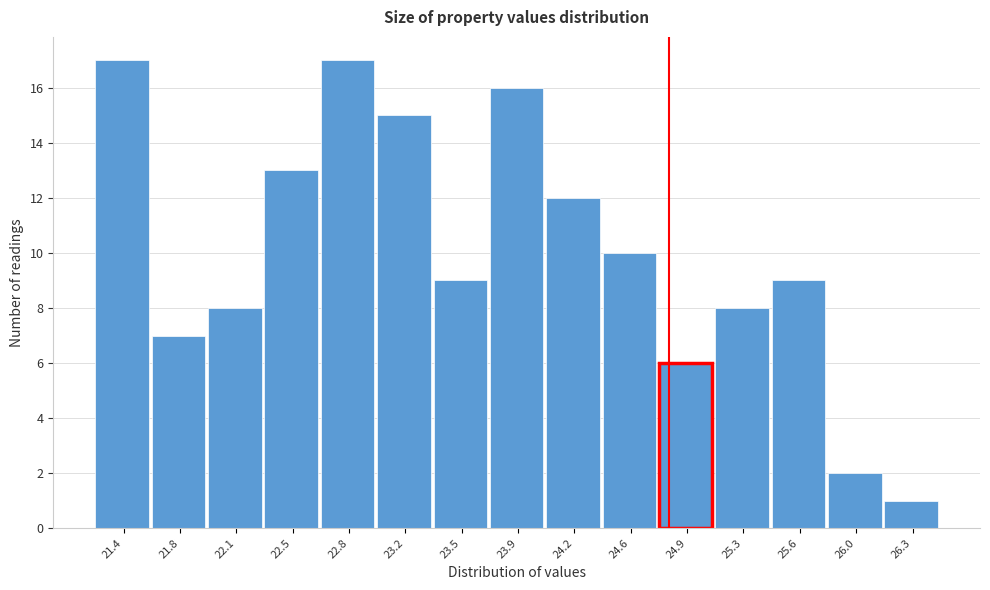

Reading left to right, transcribe all the data shown in this chart.

21.4=17	21.8=7	22.1=8	22.5=13	22.8=17	23.2=15	23.5=9	23.9=16	24.2=12	24.6=10	24.9=6	25.3=8	25.6=9	26.0=2	26.3=1